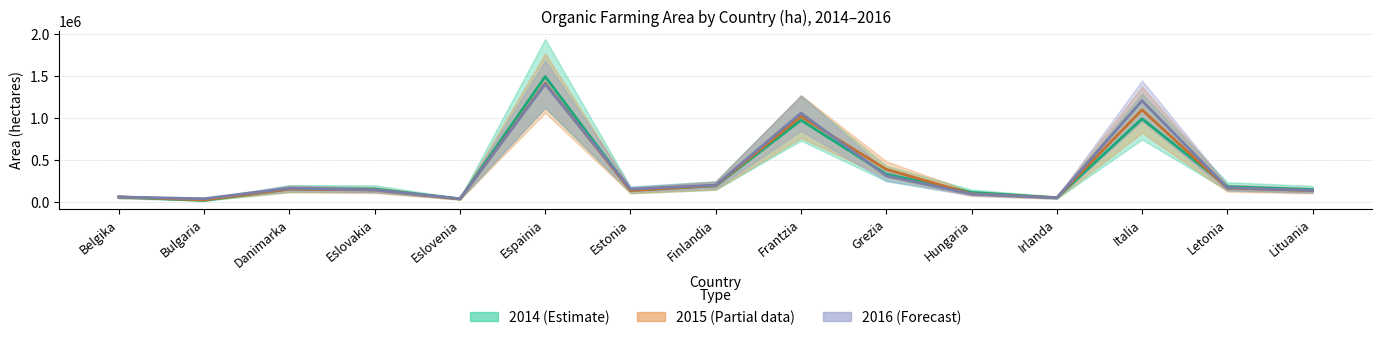

What is the label of the 12th point from the left?

Irlanda